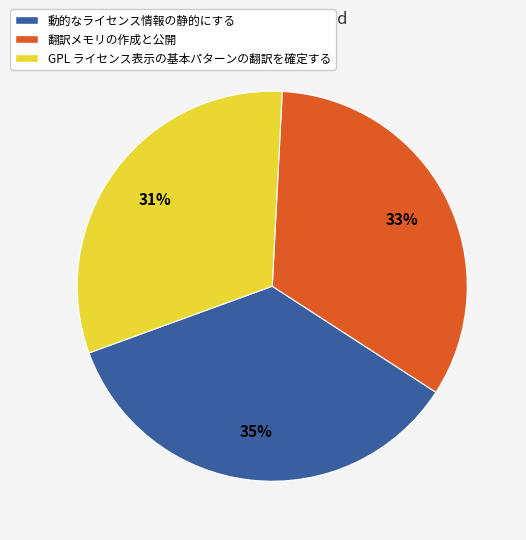

To the nearest percent, what portion does GPL ライセンス表示の基本パターンの翻訳を確定する represent?

31%